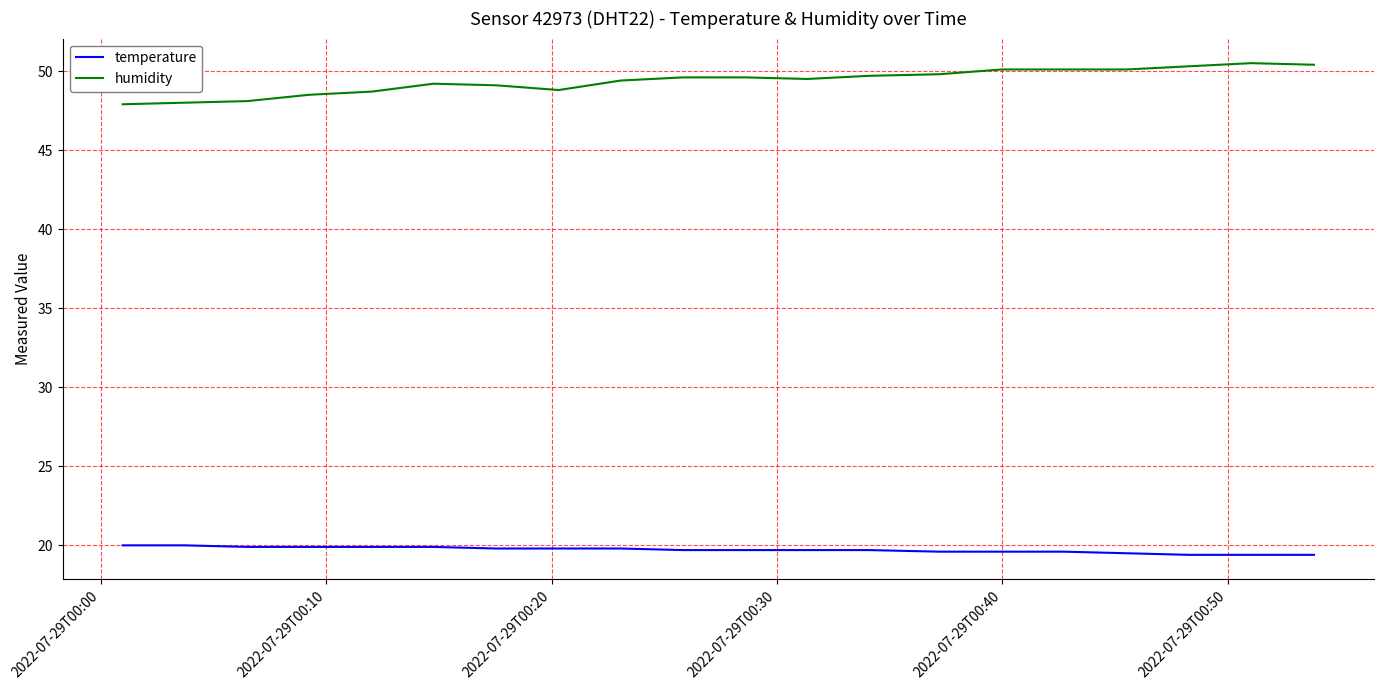

Which series has the largest total across all categories?

humidity